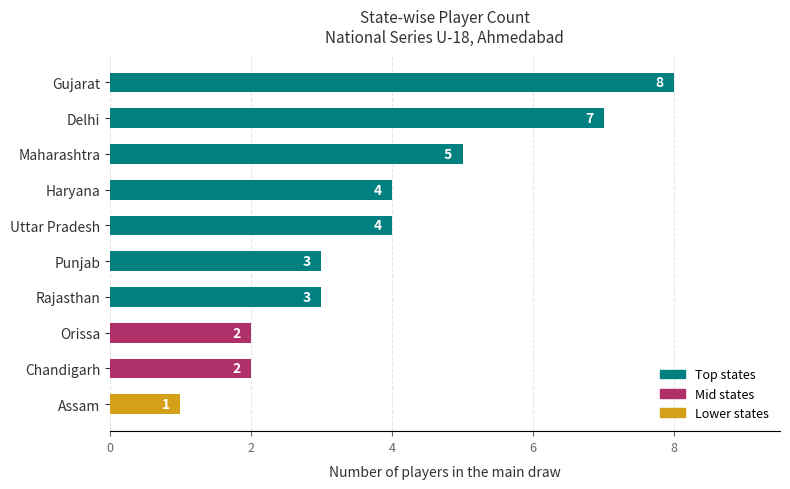

What is the approximate value at Gujarat?

8